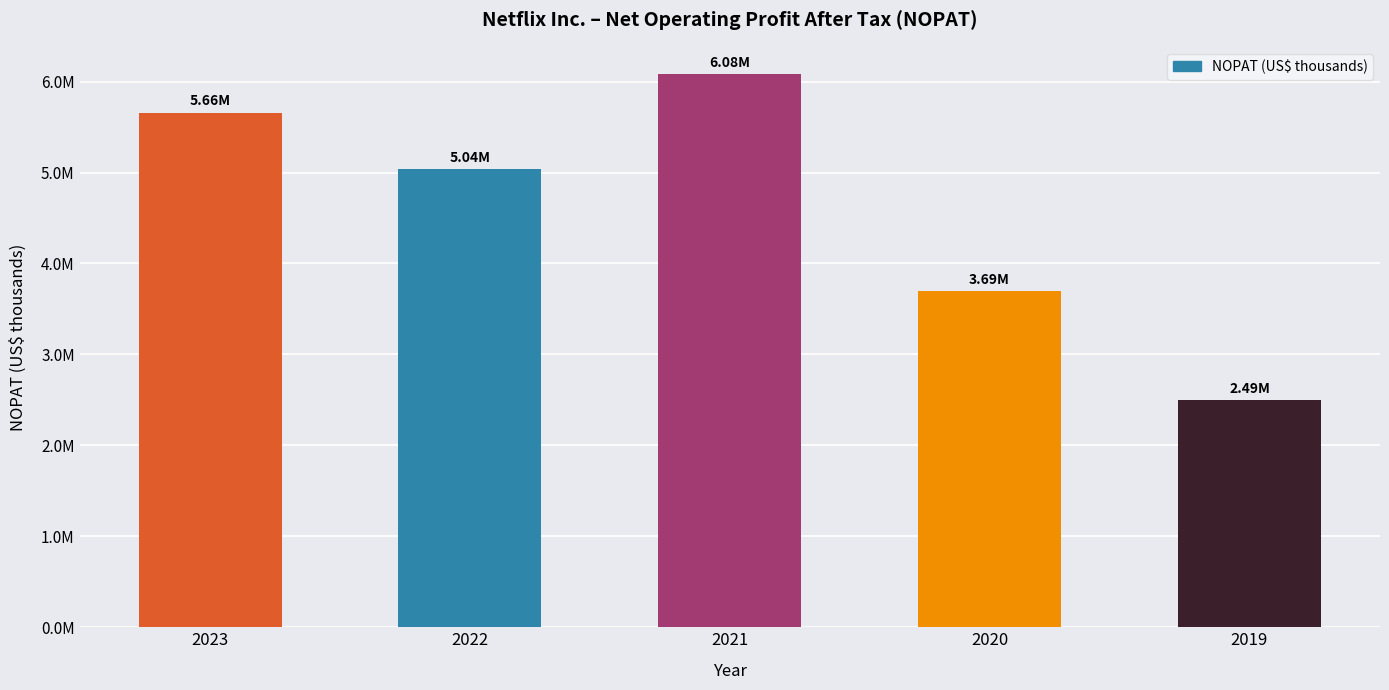

Reading right to left, list all the values displayed in this chart.

2019=2494304	2020=3693653	2021=6078640	2022=5035808	2023=5659536